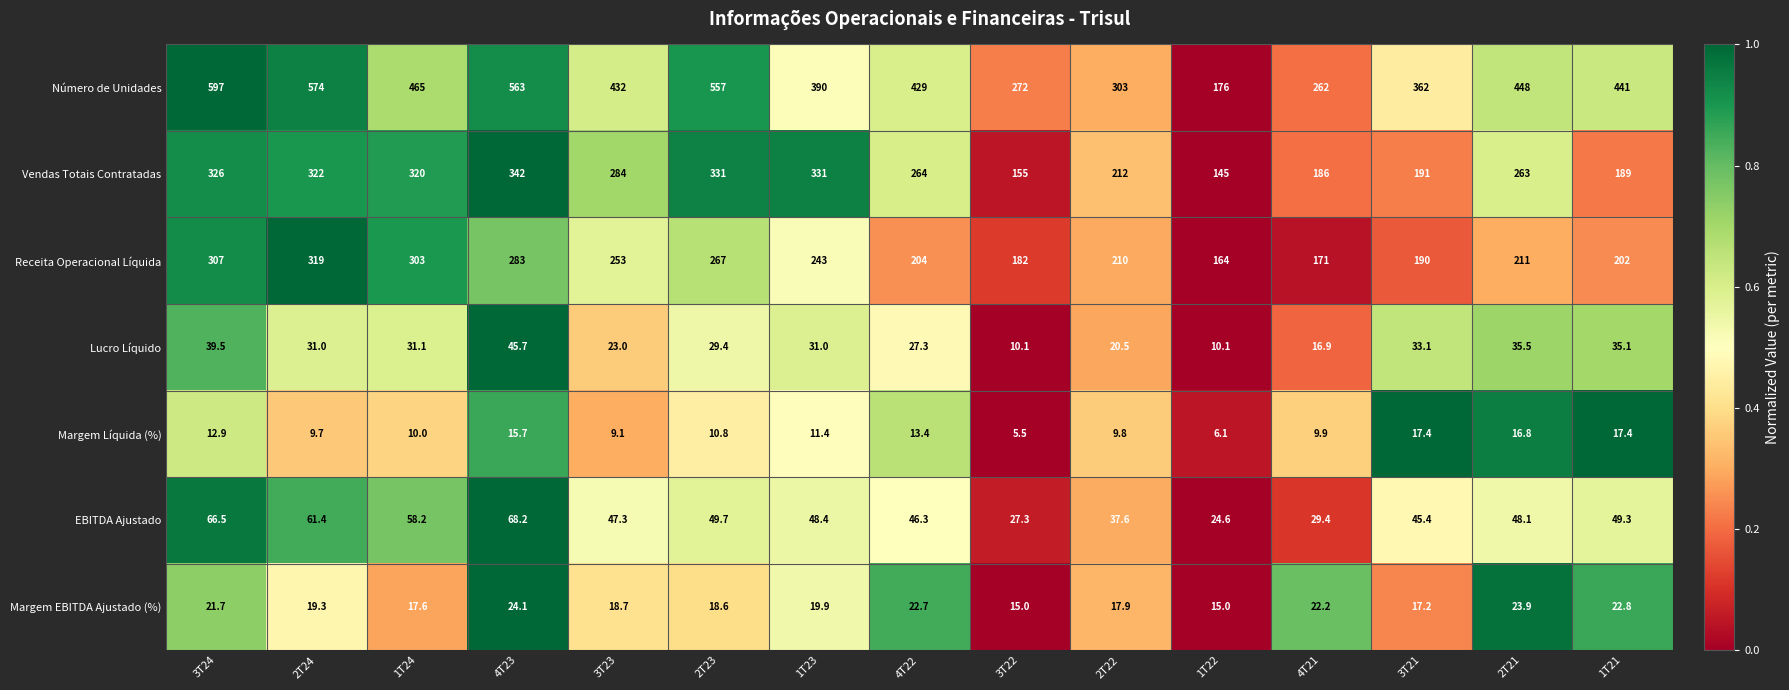

Which series has the largest range (max minus min)?

Número de Unidades